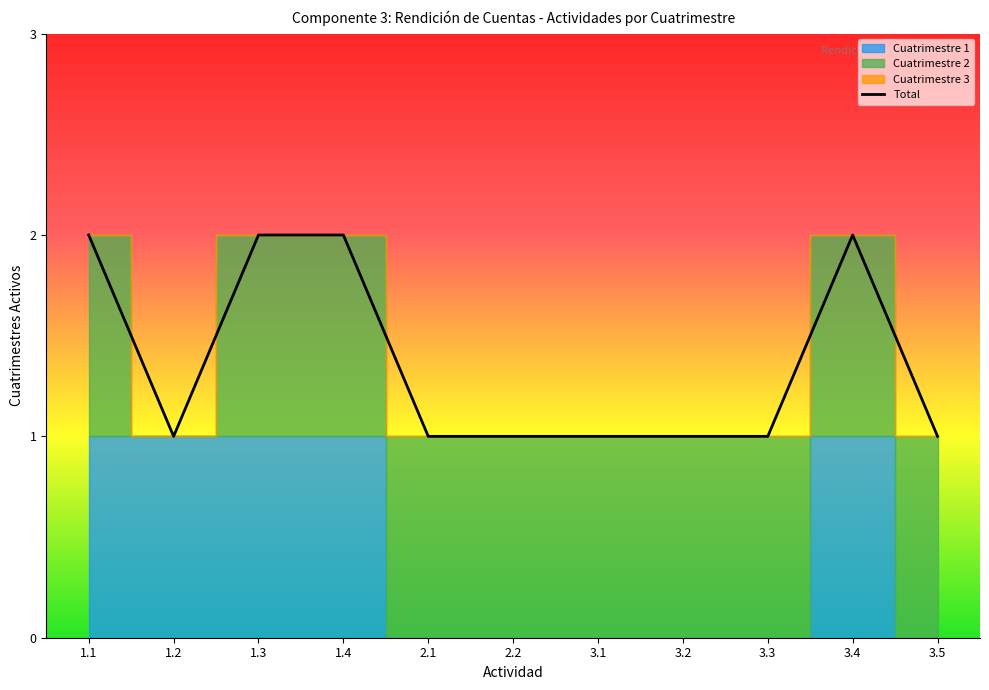

What is the difference between the maximum and minimum values?

1